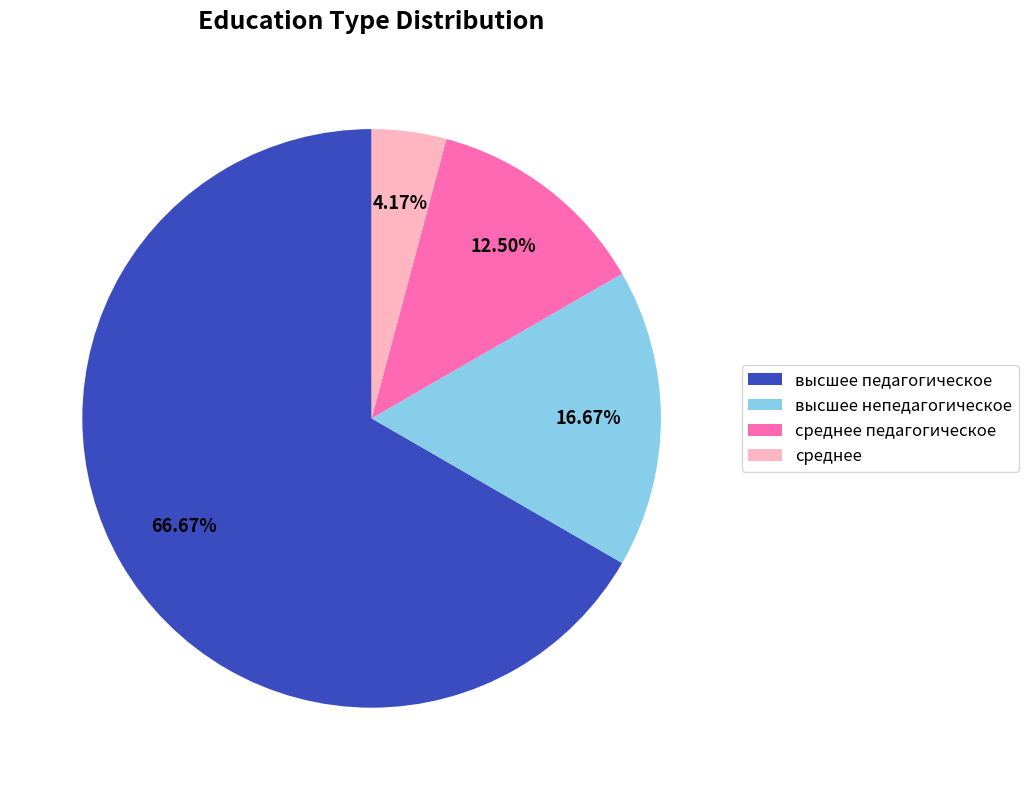

What is the total percentage of среднее and высшее непедагогическое?

20.8%